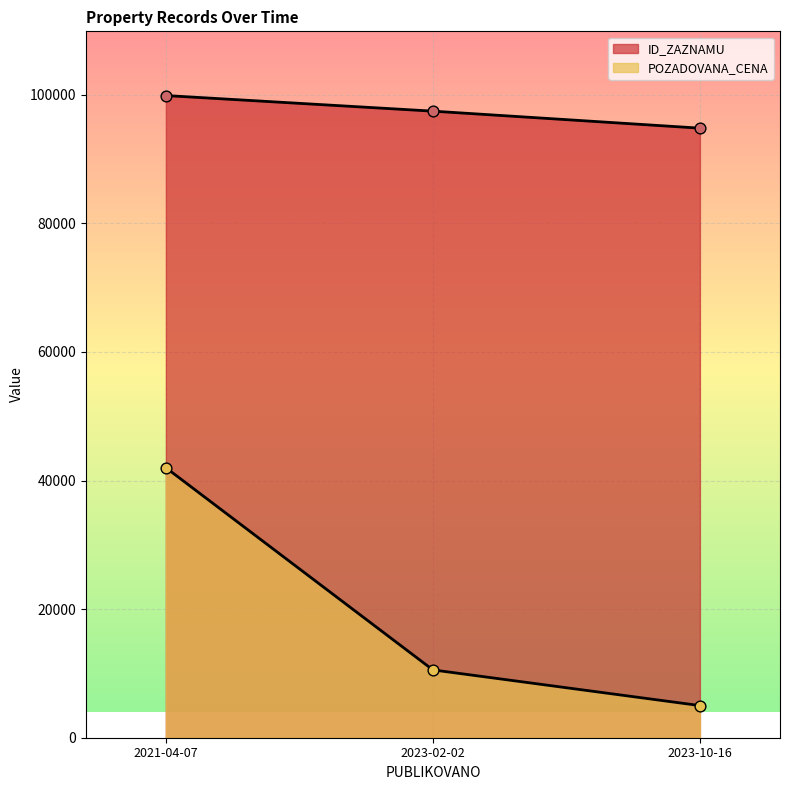

What are all the series names shown in the legend?

ID_ZAZNAMU, POZADOVANA_CENA